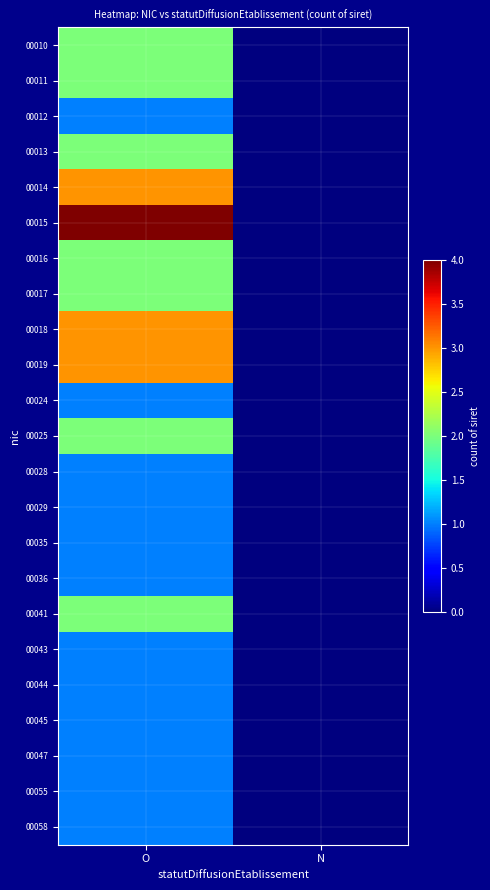

At which category is the sum across all series the highest?

O